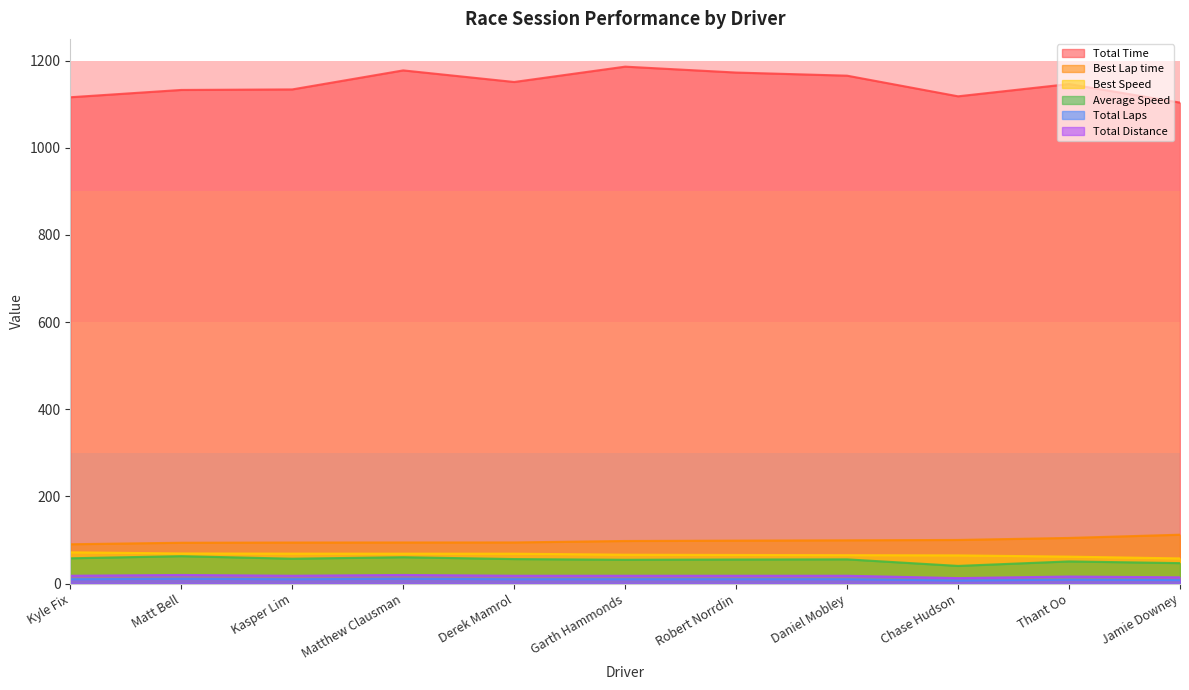

True or false: Total Time and Average Speed cross at least once.

False